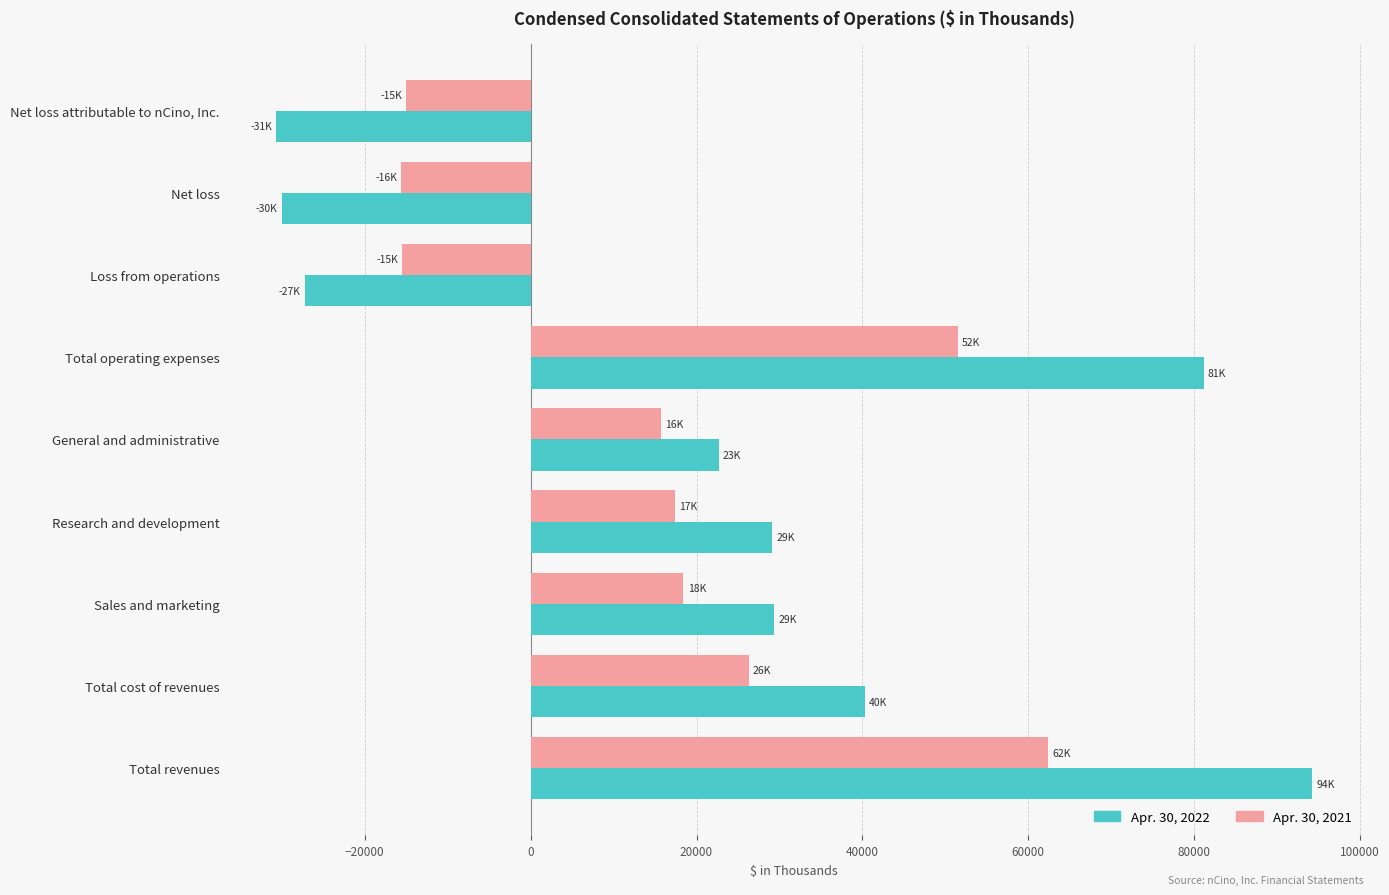

Which series has the widest spread of values?

Apr. 30, 2022